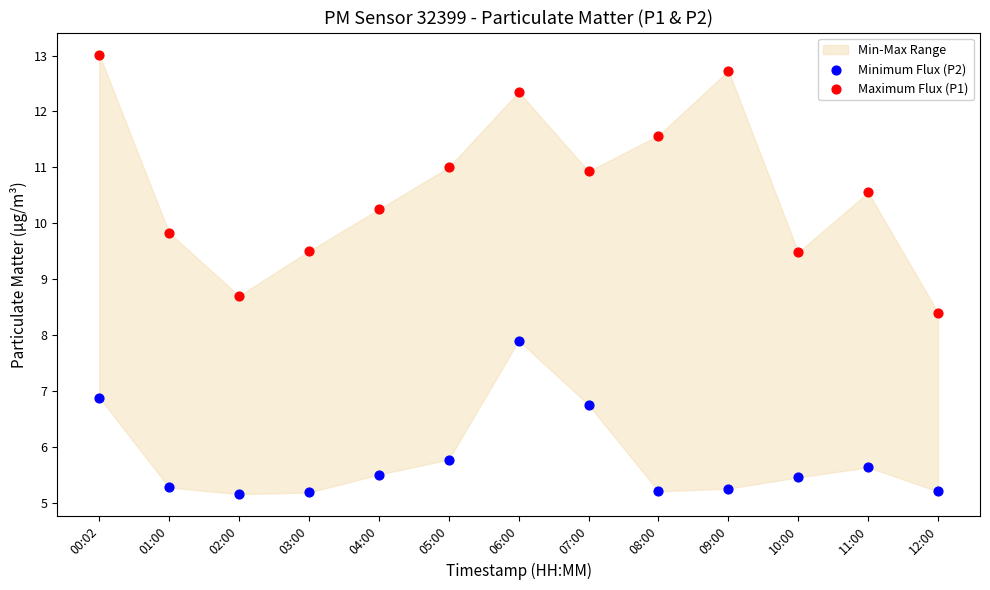

Which series reaches the maximum Y coordinate?

Maximum Flux (P1)